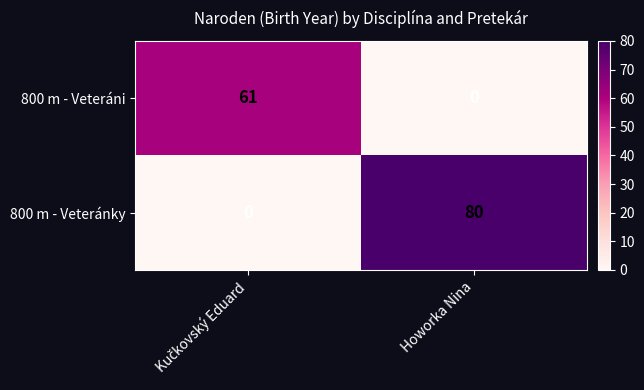

Which series has the largest total across all categories?

800 m - Veteránky